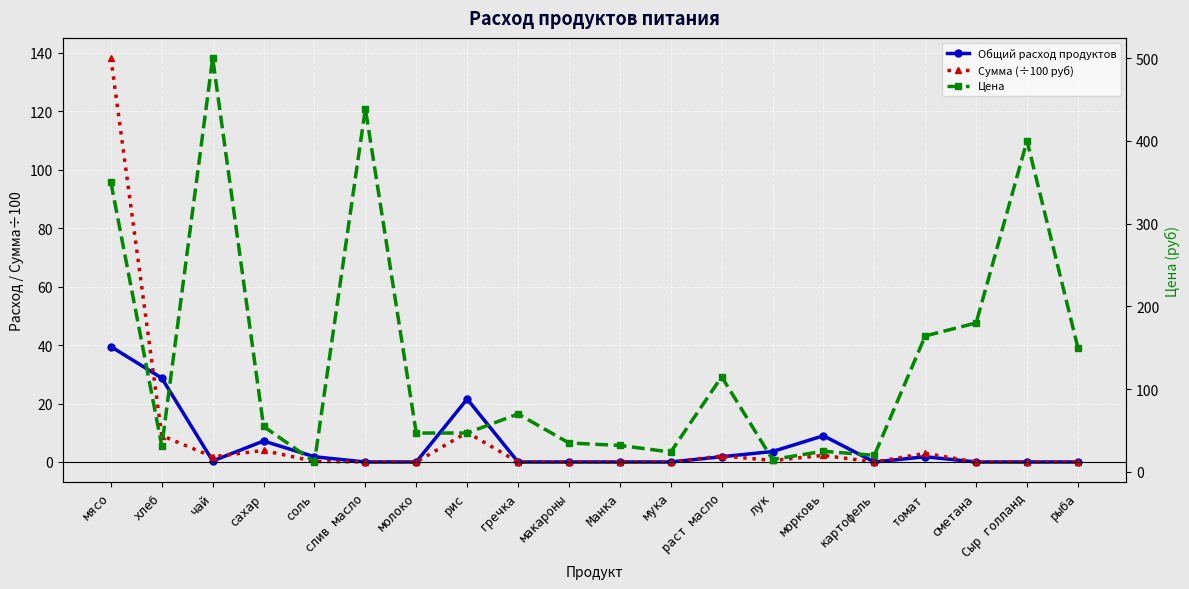

Reading right to left, what are all the values shown in this chart?

Общий расход продуктов: 0.0	0.0	0.0	1.8	0.0	9.0	3.6	1.8	0.0	0.0	0.0	0.0	21.5	0.0	0.0	1.8	7.2	0.4	28.7	39.5
Сумма (÷100 руб): 0.0	0.0	0.0	2.9	0.0	2.2	0.5	2.1	0.0	0.0	0.0	0.0	10.1	0.0	0.0	0.2	3.9	1.8	9.0	138.2
Цена: 150.0	400.0	180.0	164.3	20.0	25.0	15.0	115.0	24.0	32.0	35.0	70.0	47.0	47.0	438.9	12.0	55.0	500.0	31.4	350.0